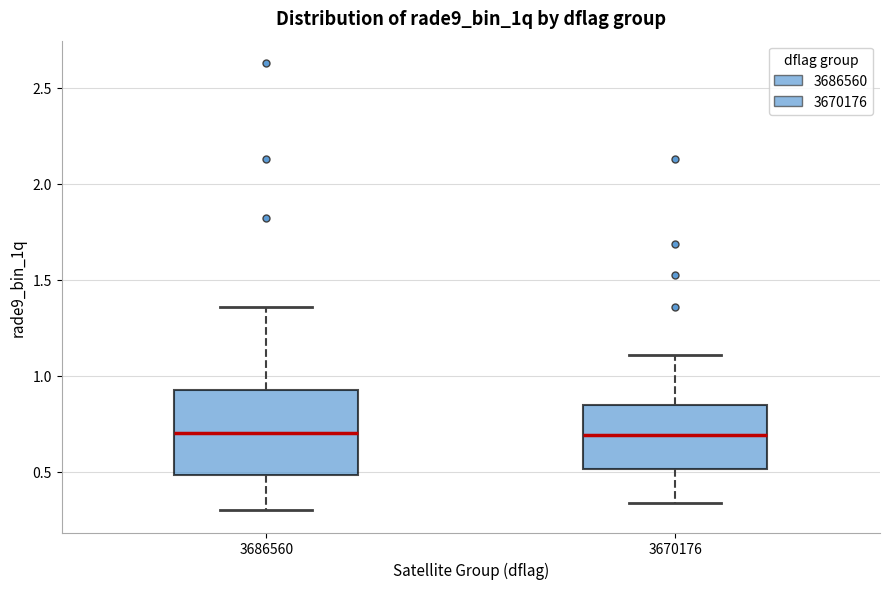

Where is the lower edge of the box at x = 3686560 on the y-axis? The values are not printed on the chart, so give them approximately, as read against the axis.

0.50